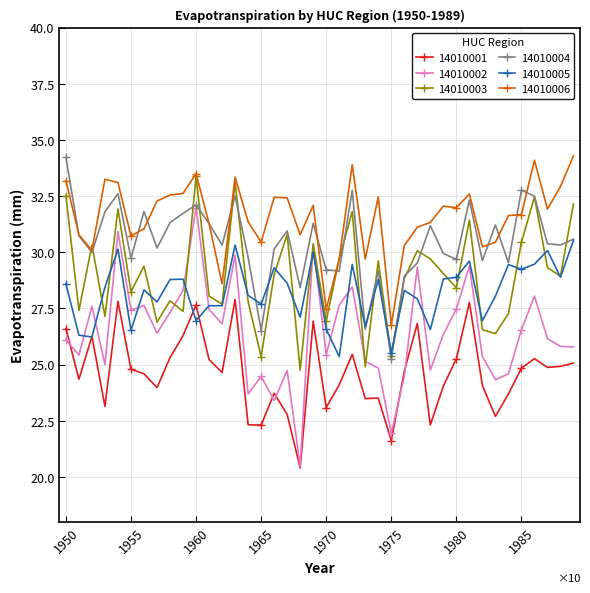

Which series has the largest total across all categories?

14010006